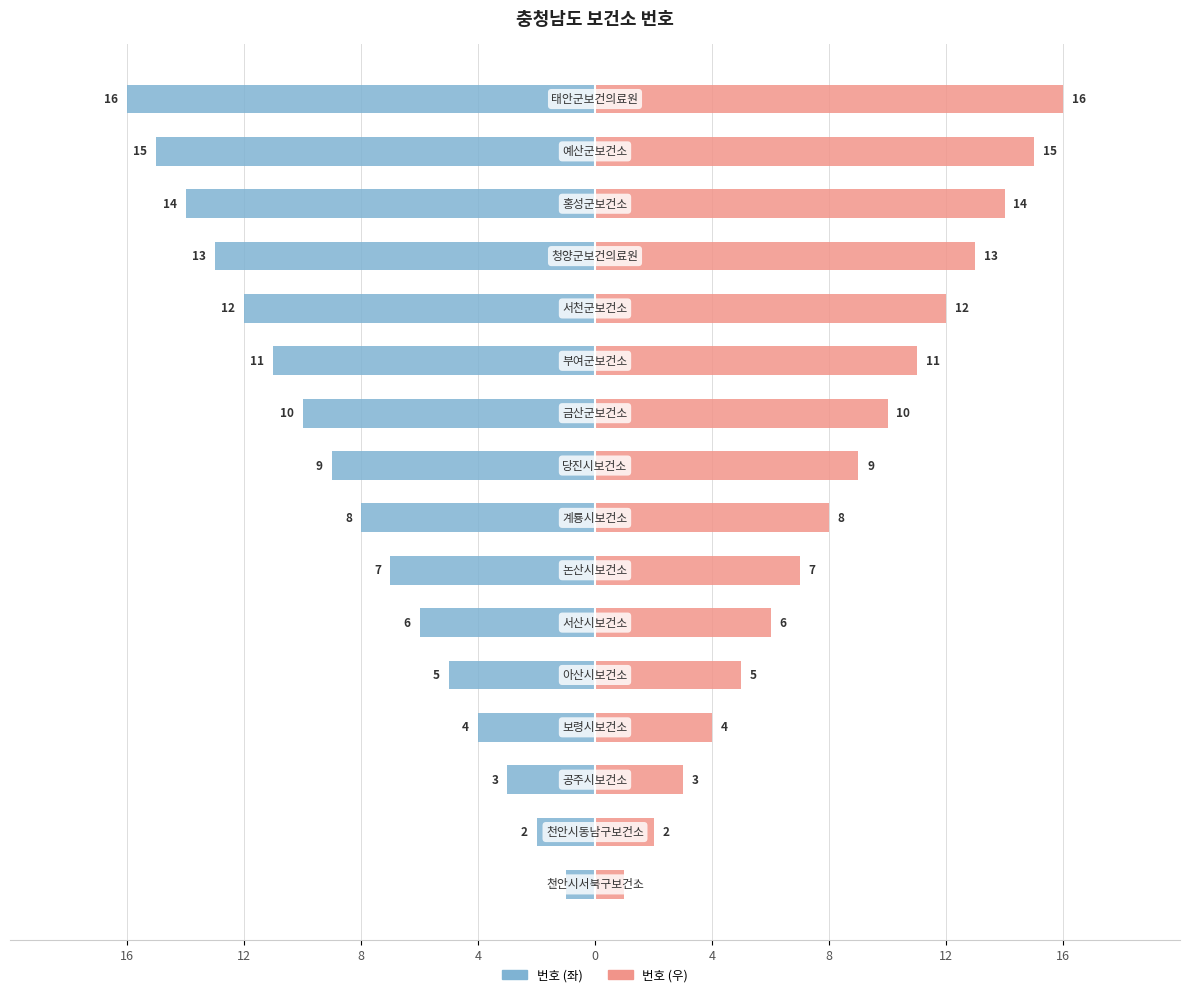

What is the sum of all 번호 (우) values?

136